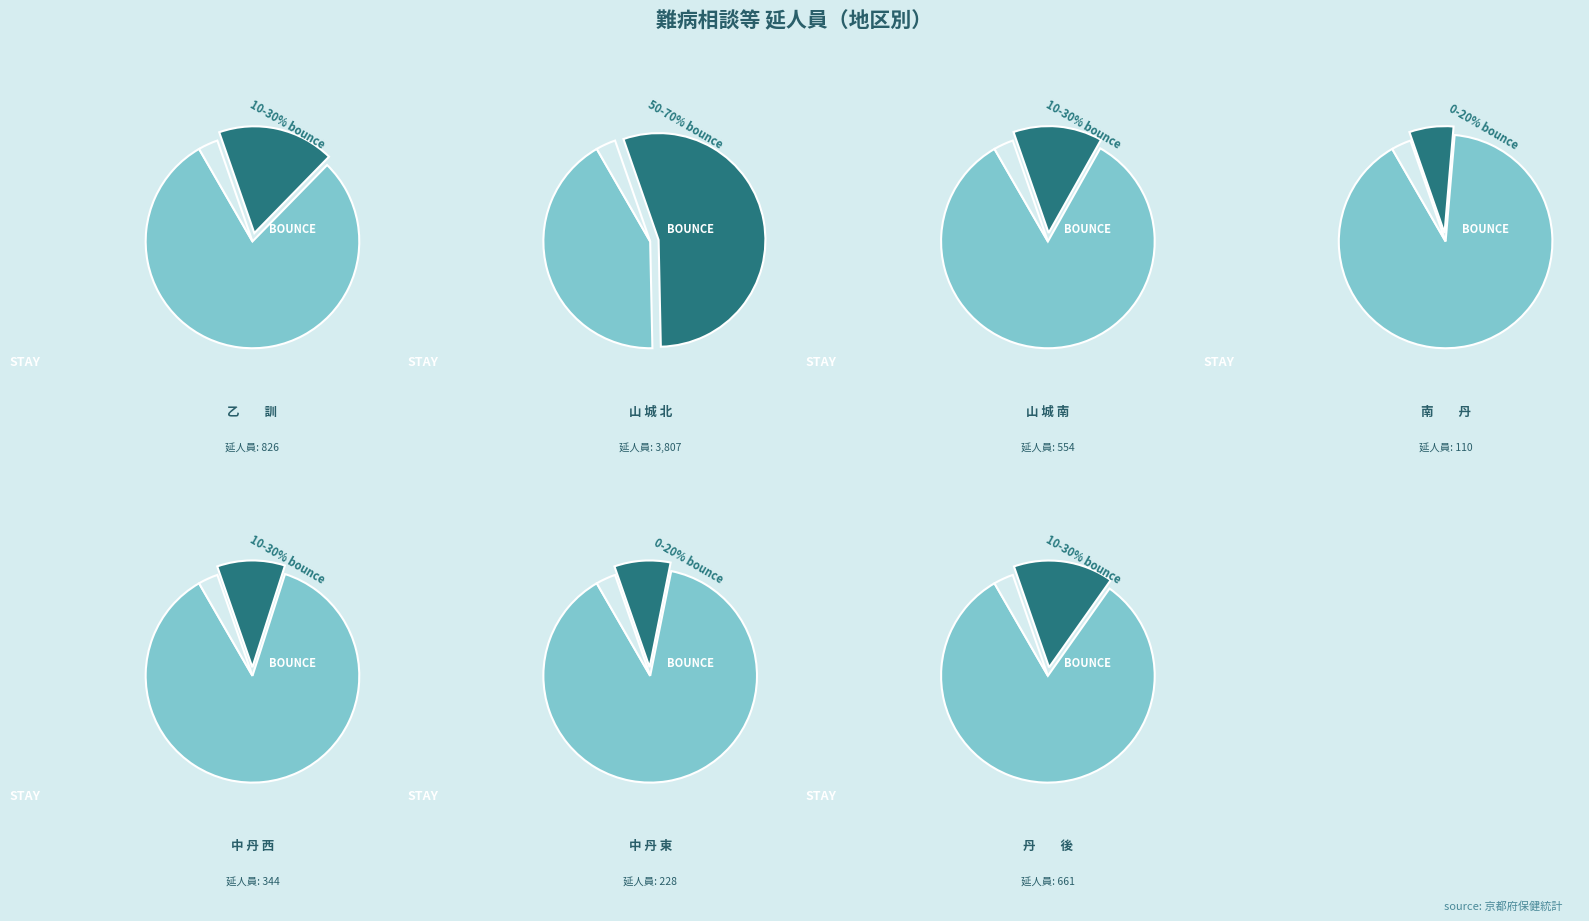

Is it true that 南　　丹 is 2% of the pie?

True